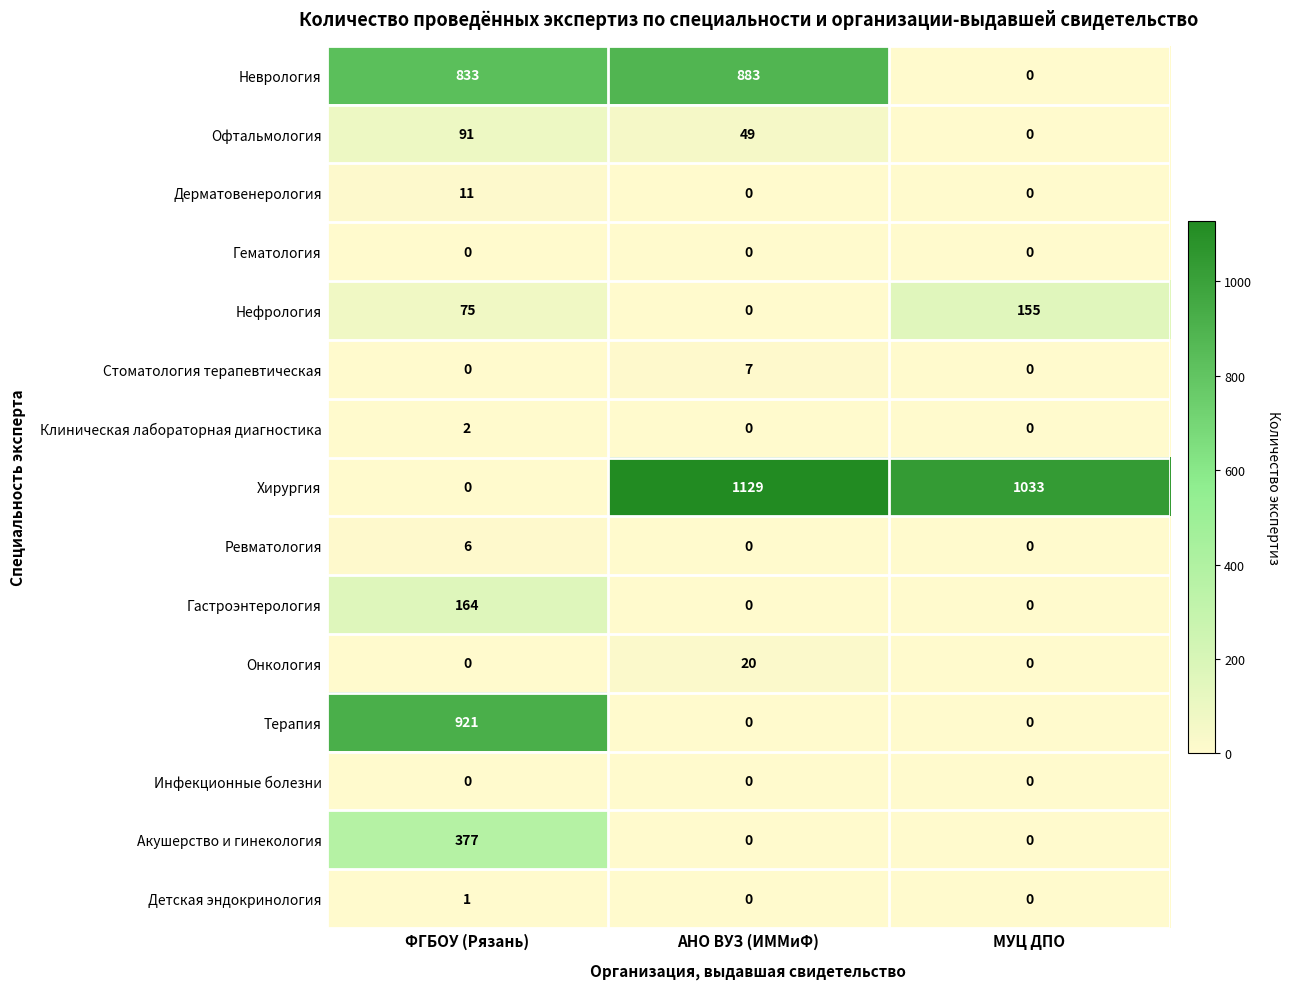

Count the number of categories in the chart.

3